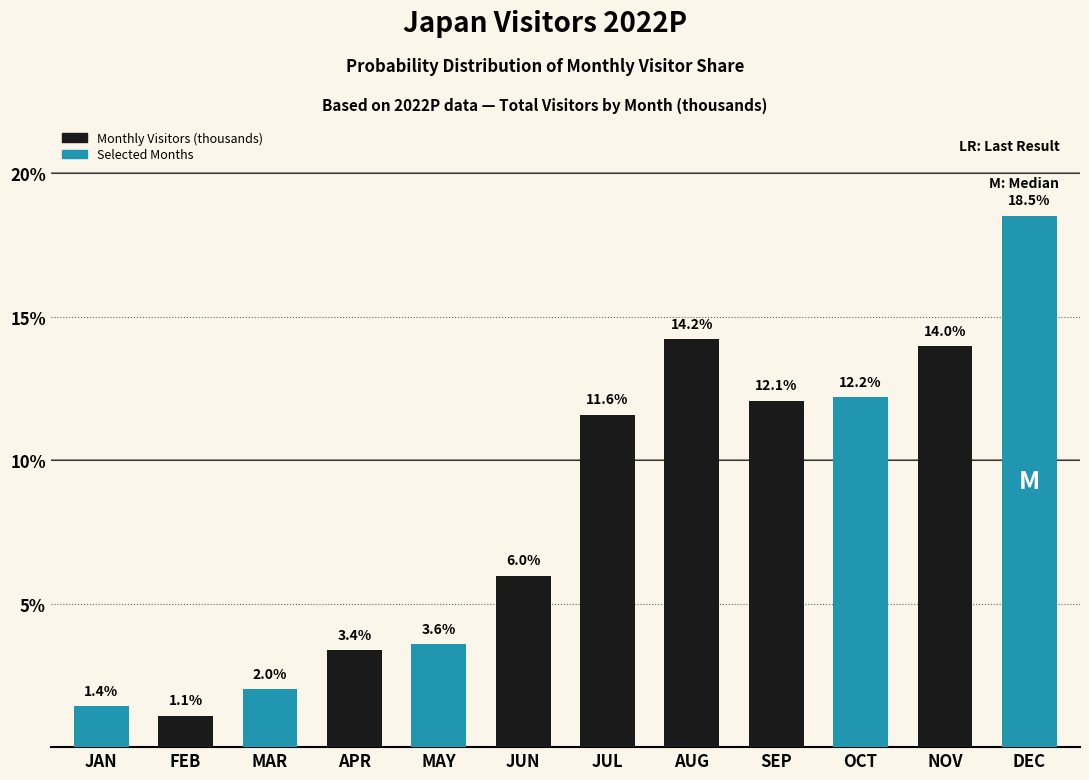

Reading left to right, extract all data points from this chart.

JAN=1.4	FEB=1.1	MAR=2.0	APR=3.4	MAY=3.6	JUN=6.0	JUL=11.6	AUG=14.2	SEP=12.1	OCT=12.2	NOV=14.0	DEC=18.5